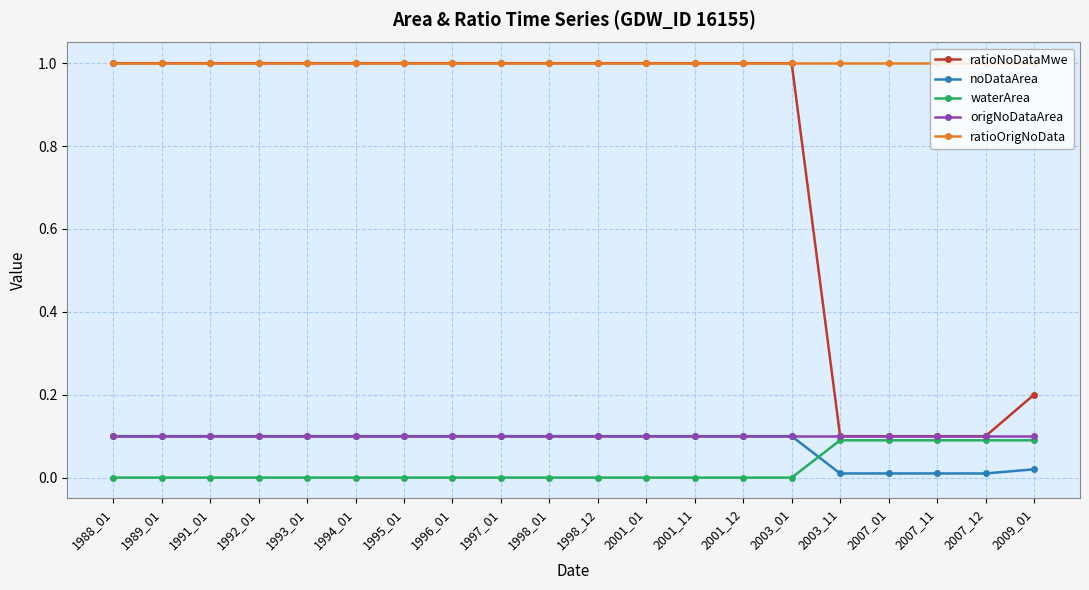

What is the value of the origNoDataArea point at the 4th from the left?

0.1